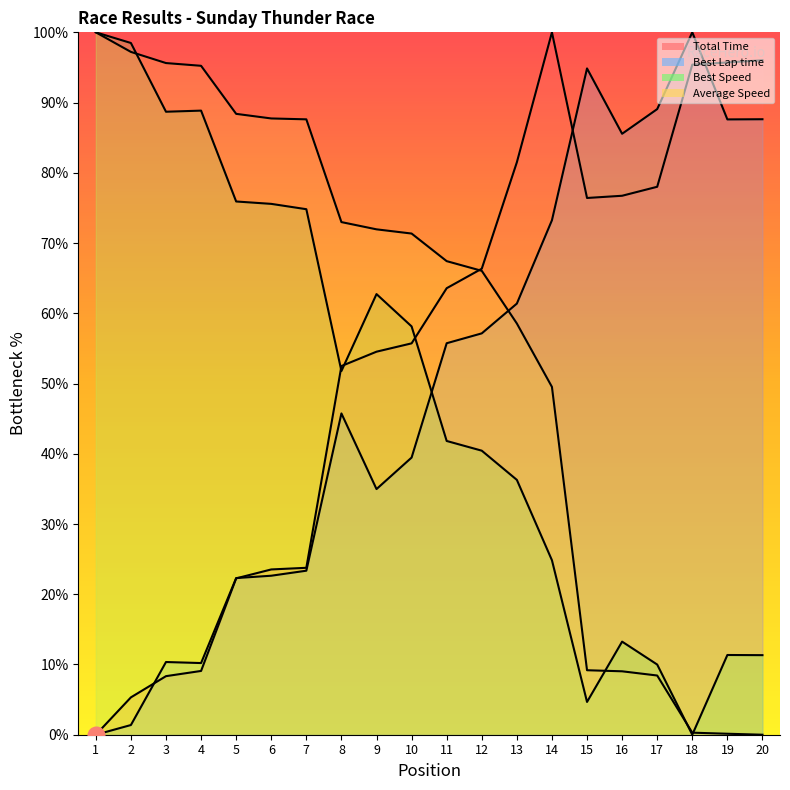

What is the difference between the Total Time values at 18 and 11?

31.8